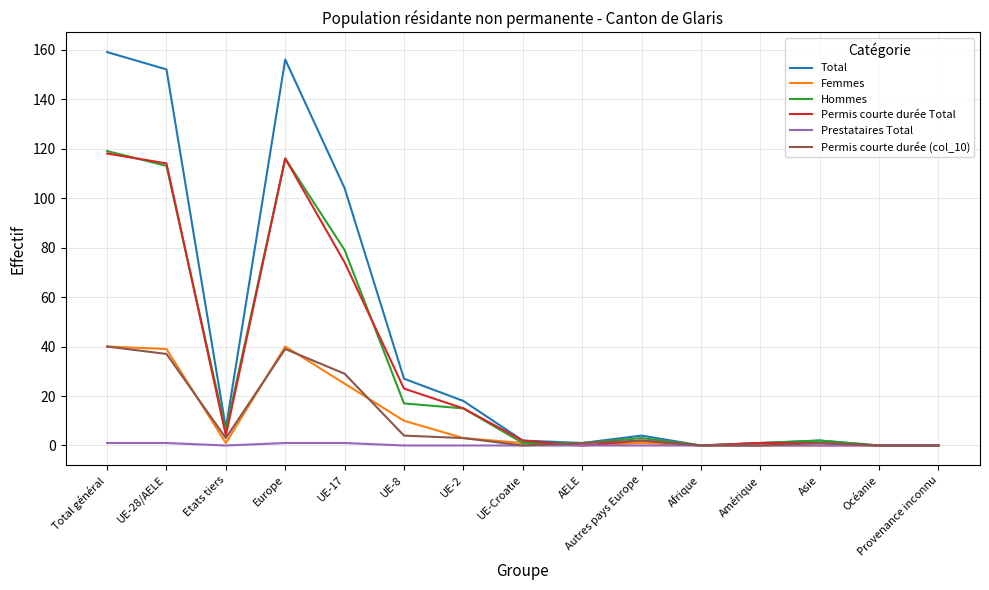

What is the sum of all Prestataires Total values?

4